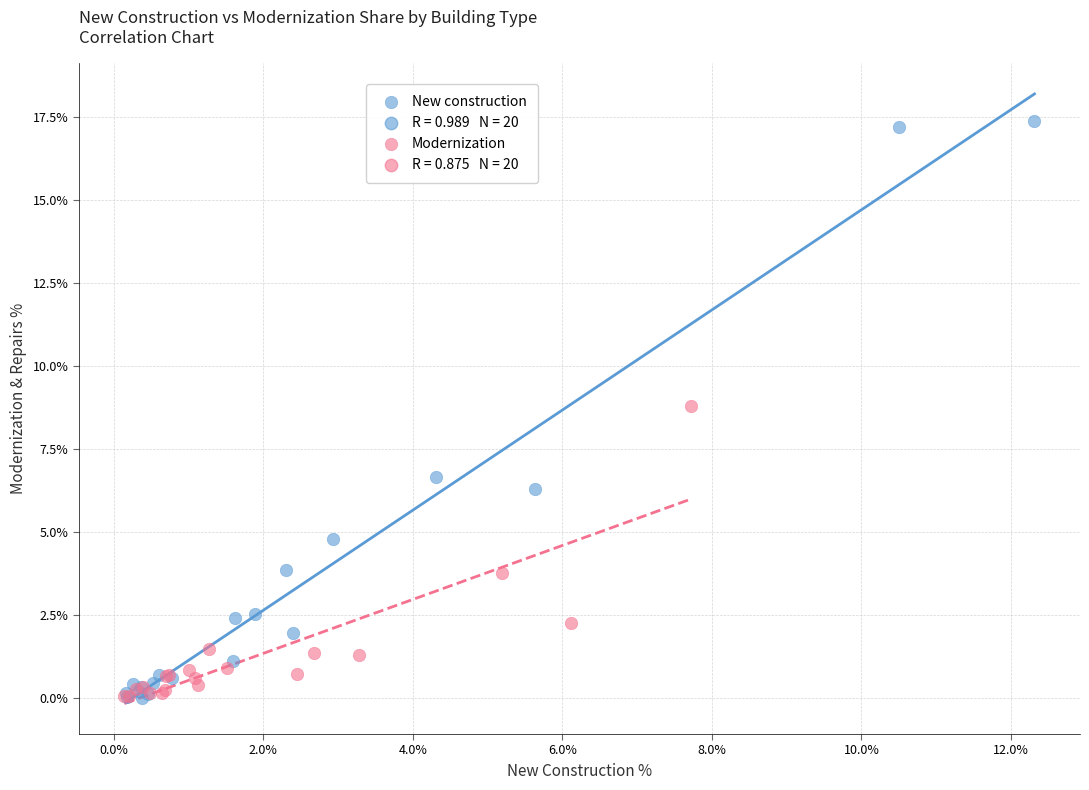

Which series has the widest spread of Y values?

New construction